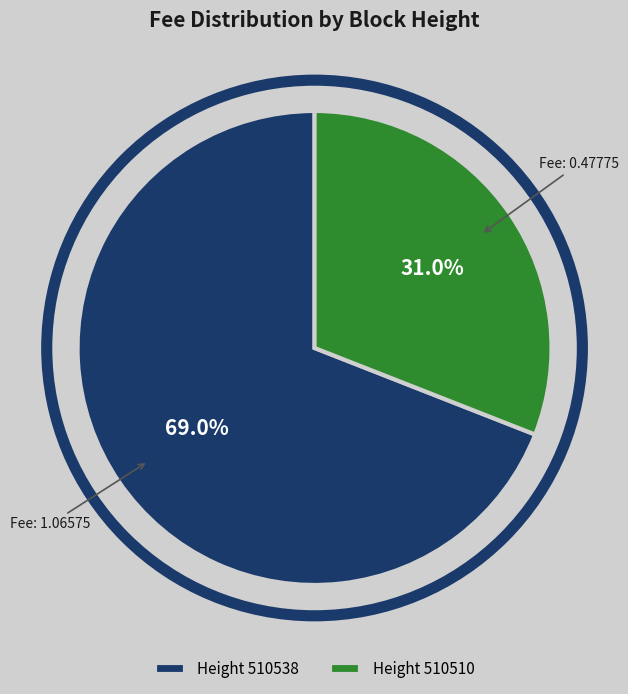

Between Height 510510 and Height 510538, which is larger?

Height 510538